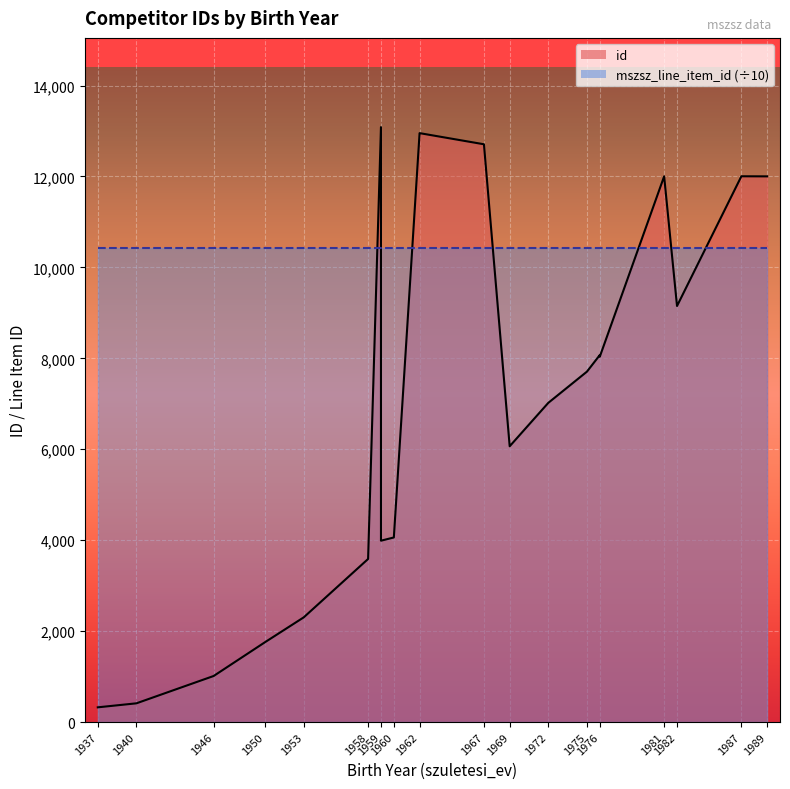

How many lines are shown in the chart?

2